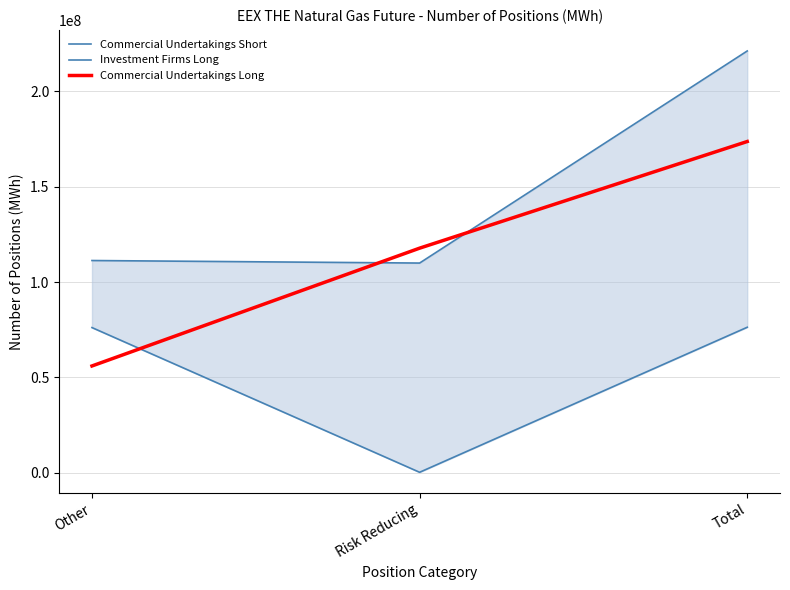

Which label corresponds to the largest value in the chart?

Total